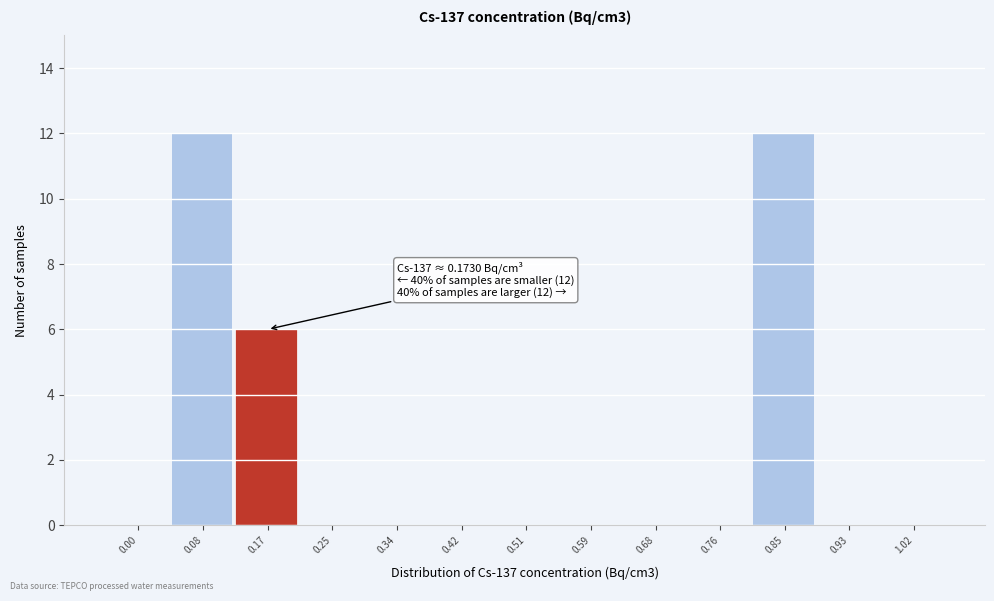

Reading right to left, list all the values displayed in this chart.

1.02=0	0.93=0	0.85=12	0.76=0	0.68=0	0.59=0	0.51=0	0.42=0	0.34=0	0.25=0	0.17=6	0.08=12	0.00=0